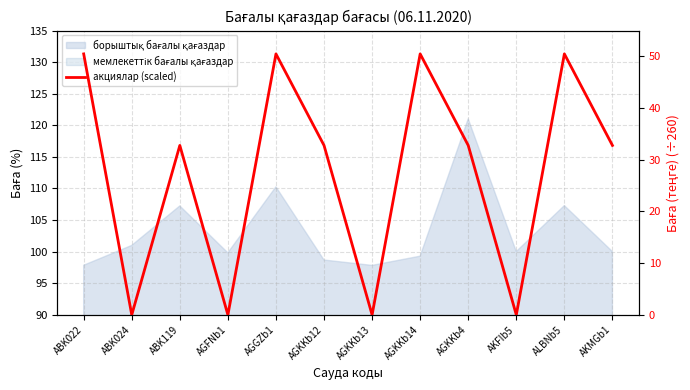

Which has a higher value, ABK024 or AGKKb4?

AGKKb4